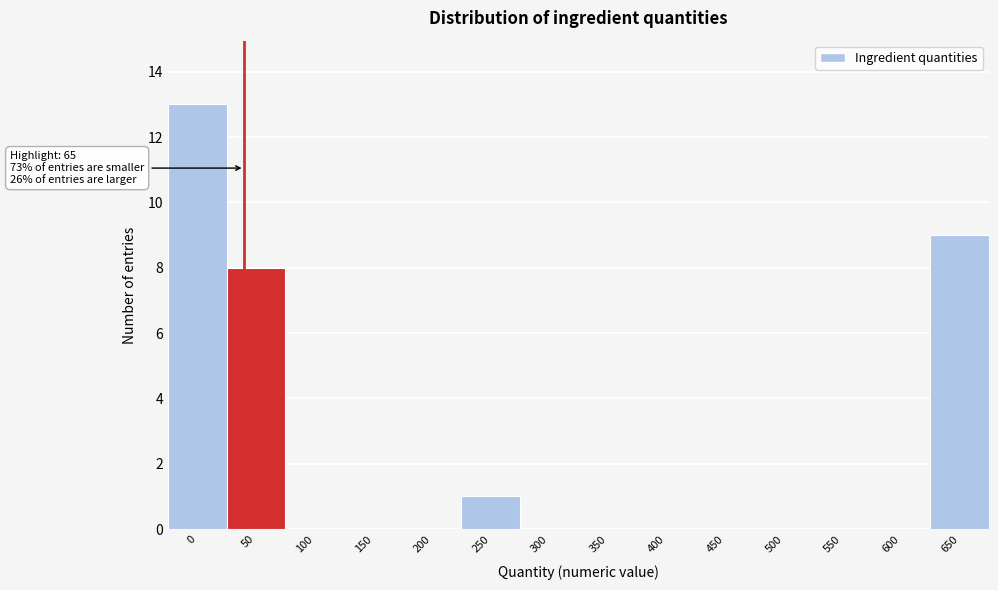

Reading right to left, extract all data points from this chart.

650=9	600=0	550=0	500=0	450=0	400=0	350=0	300=0	250=1	200=0	150=0	100=0	50=8	0=13